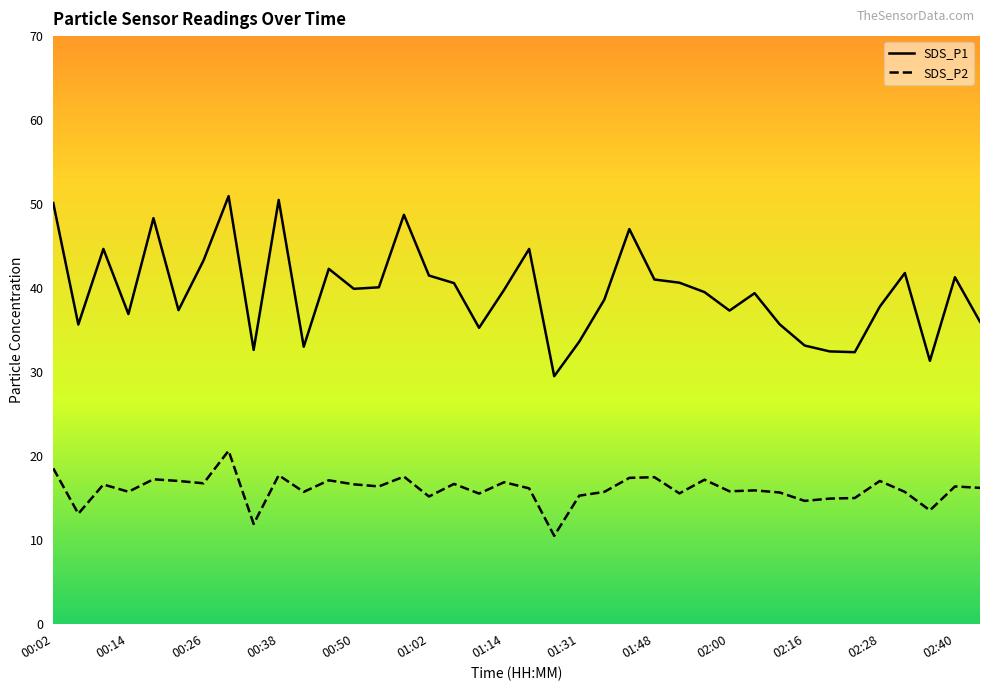

The value of SDS_P2 at 02:28 is 17.1. True or false?

True